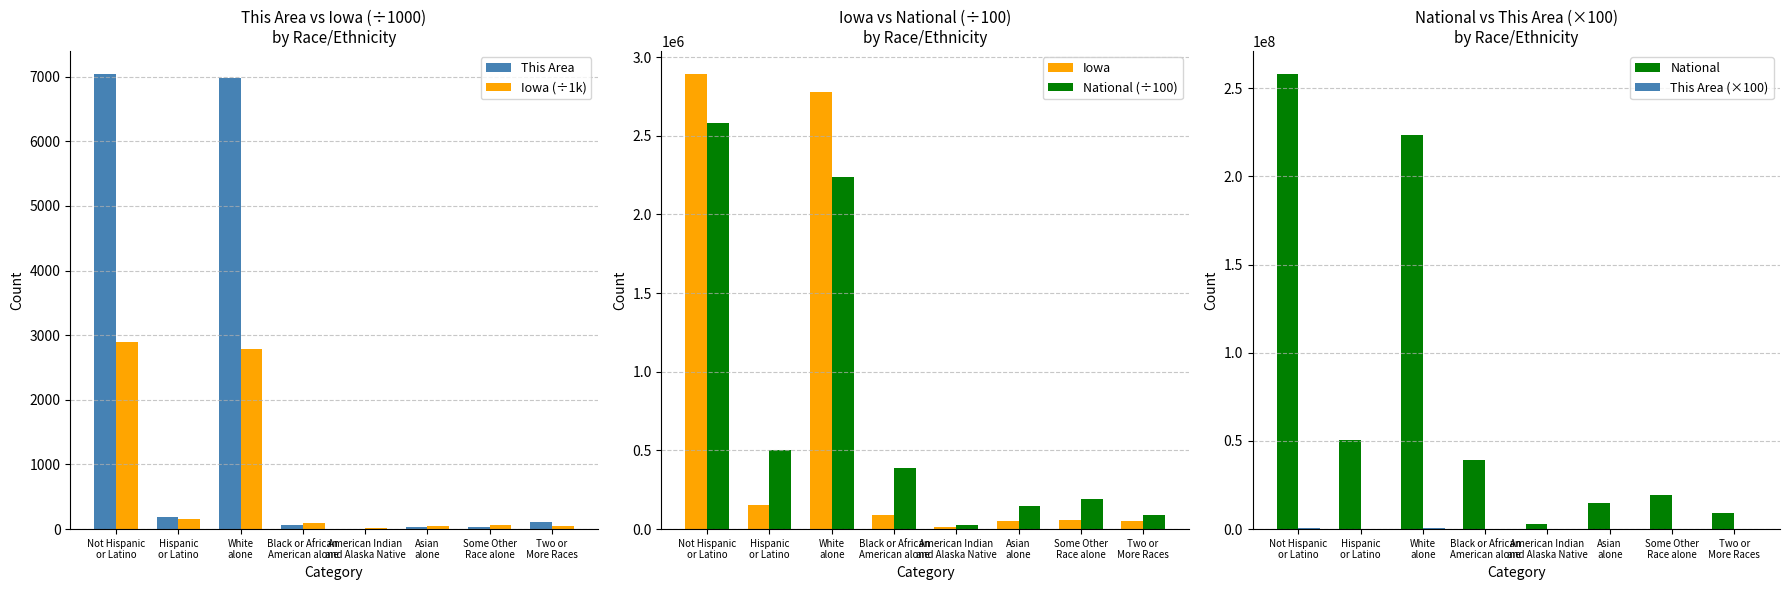

Where is Iowa nearest to the value 1452947?

Hispanic
or Latino